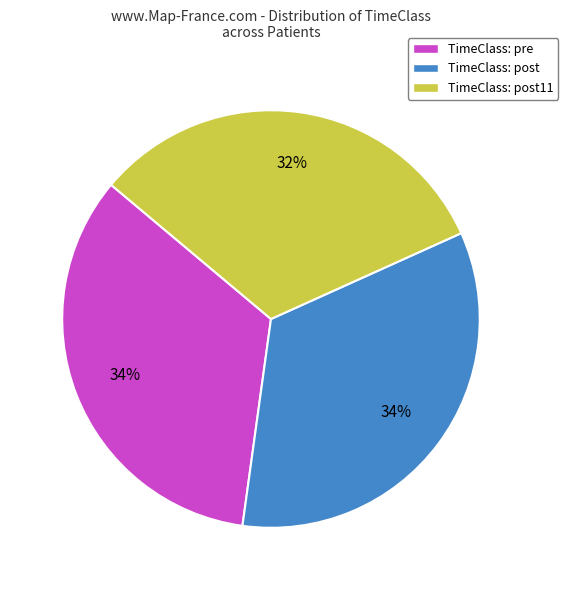

True or false: TimeClass: post11 accounts for 32% of the total.

True